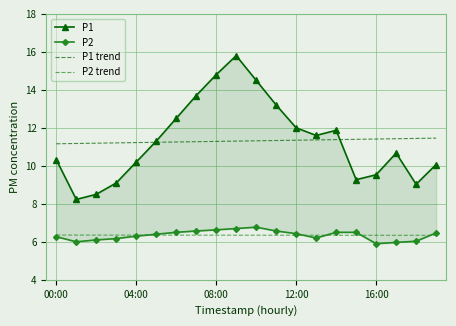

What are all the series names shown in the legend?

P1, P2, P1 trend, P2 trend